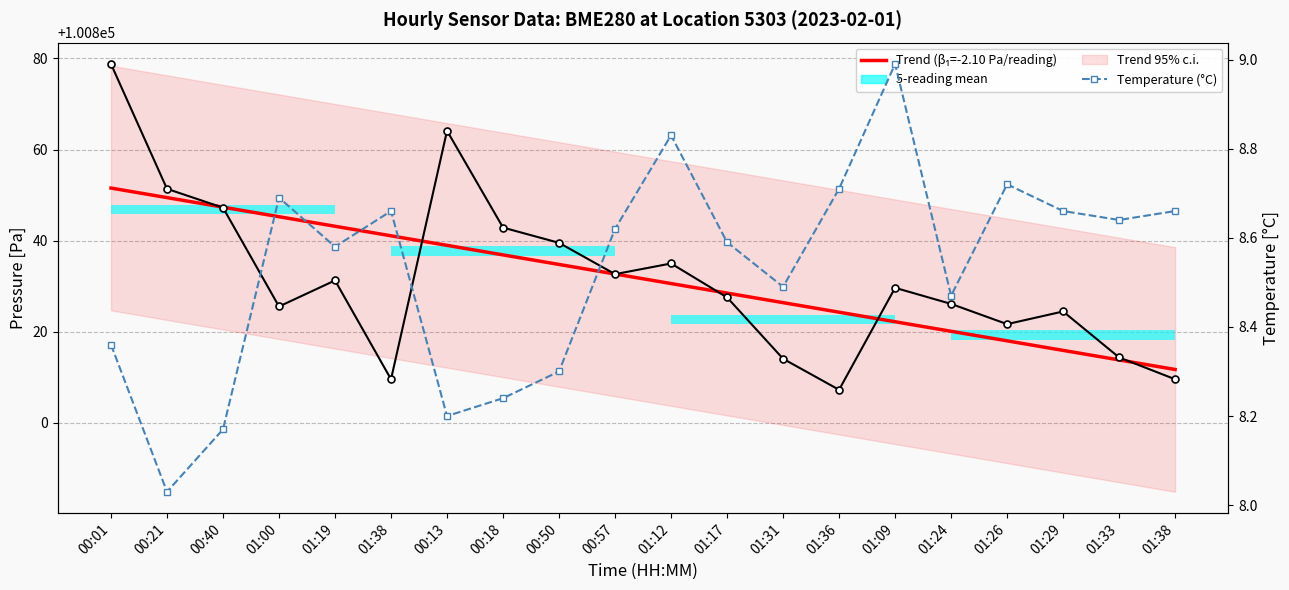

What is the minimum value shown in the chart?

8.0